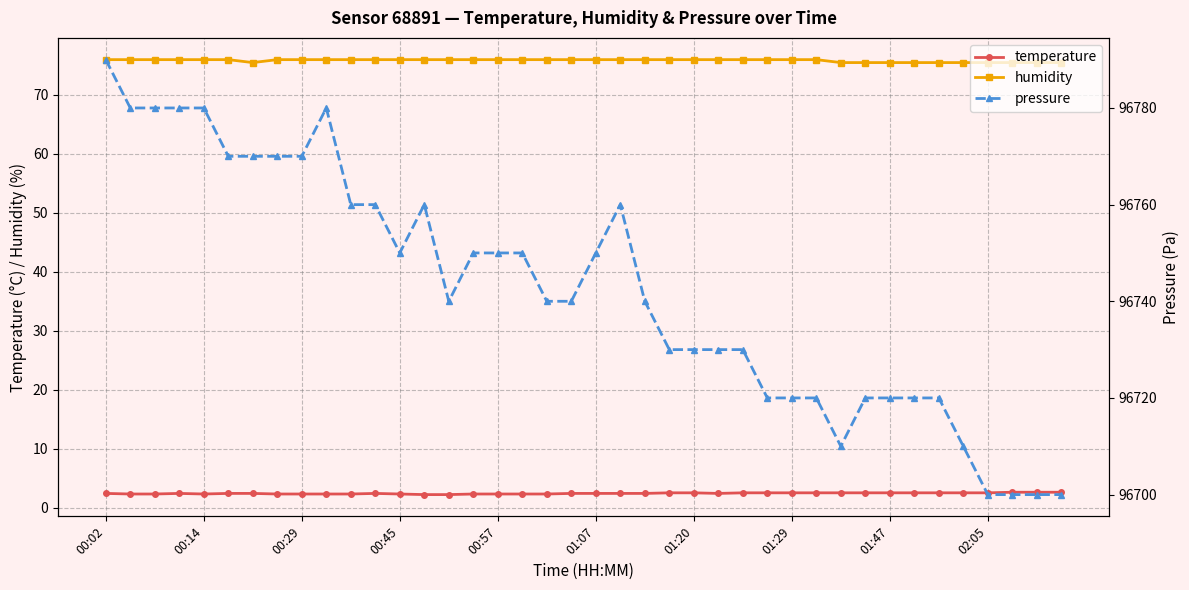

How many interior local peaks does the pressure series have?

3